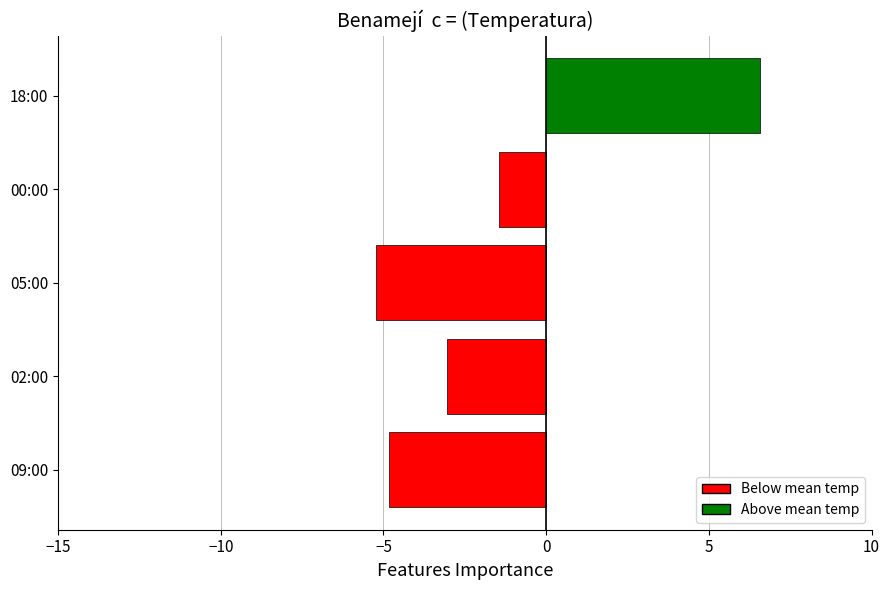

How many bars are there in total?

5